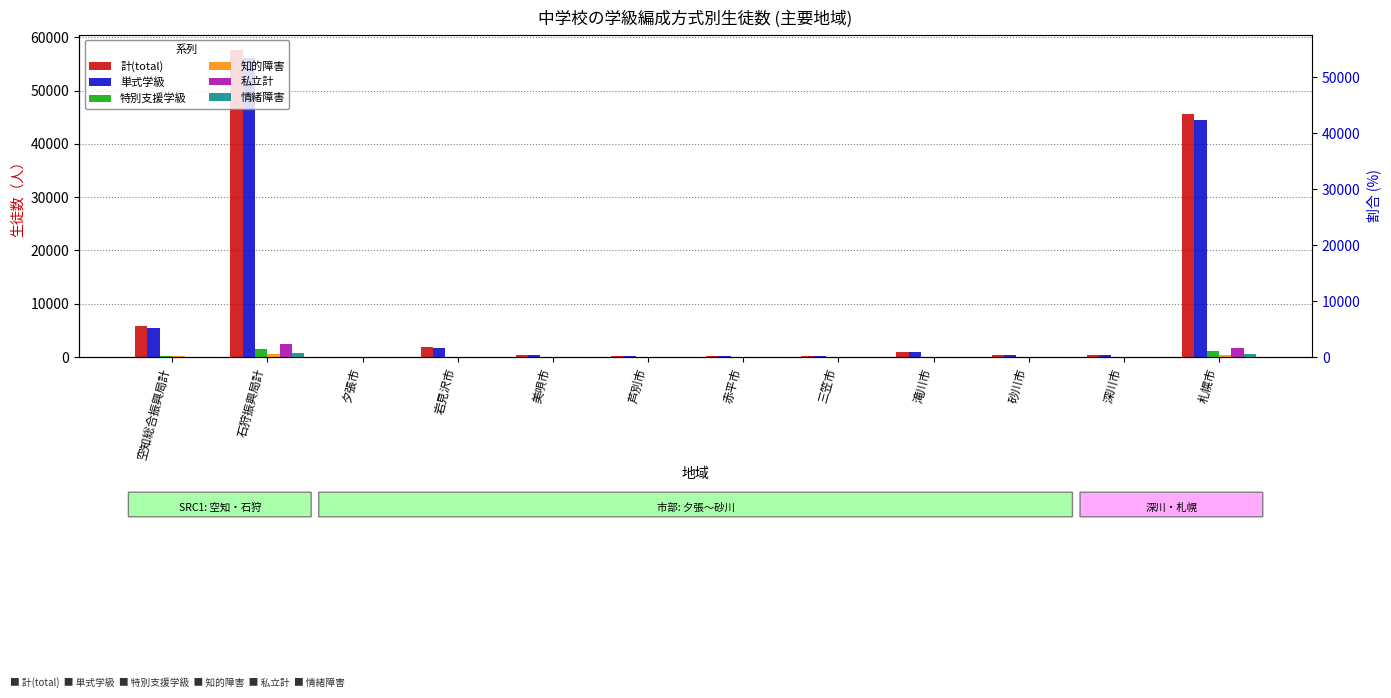

What is the difference between the maximum and minimum values in the 単式学級 series?

56089